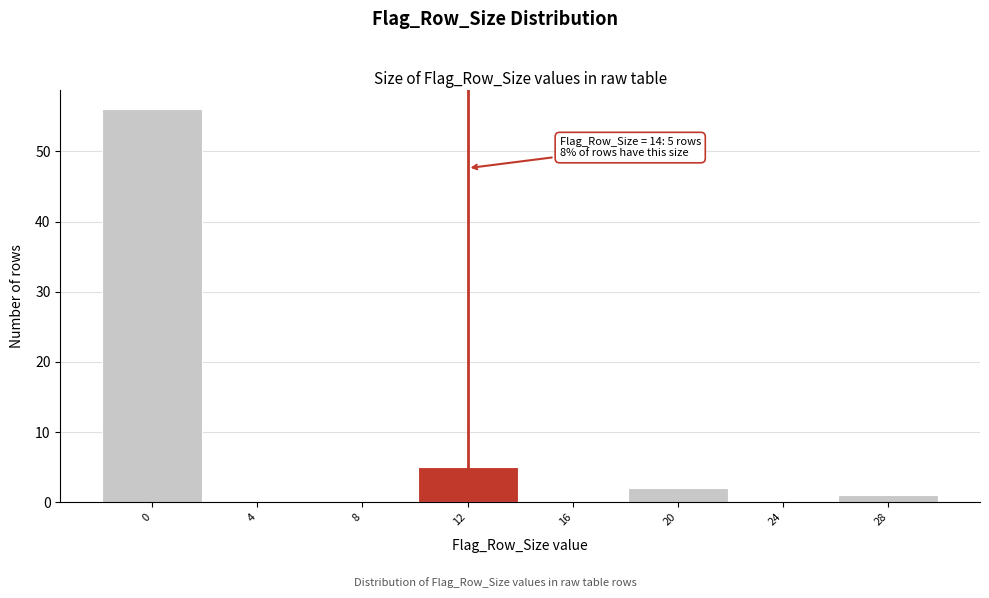

Reading left to right, what are all the values shown in this chart?

0=56	4=0	8=0	12=5	16=0	20=2	24=0	28=1